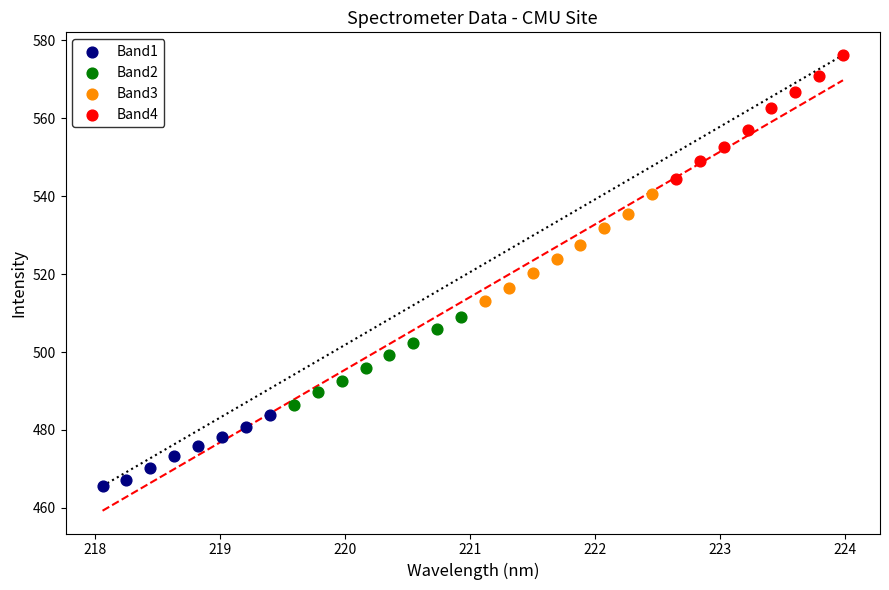

Which series contains the highest Y value?

Band4